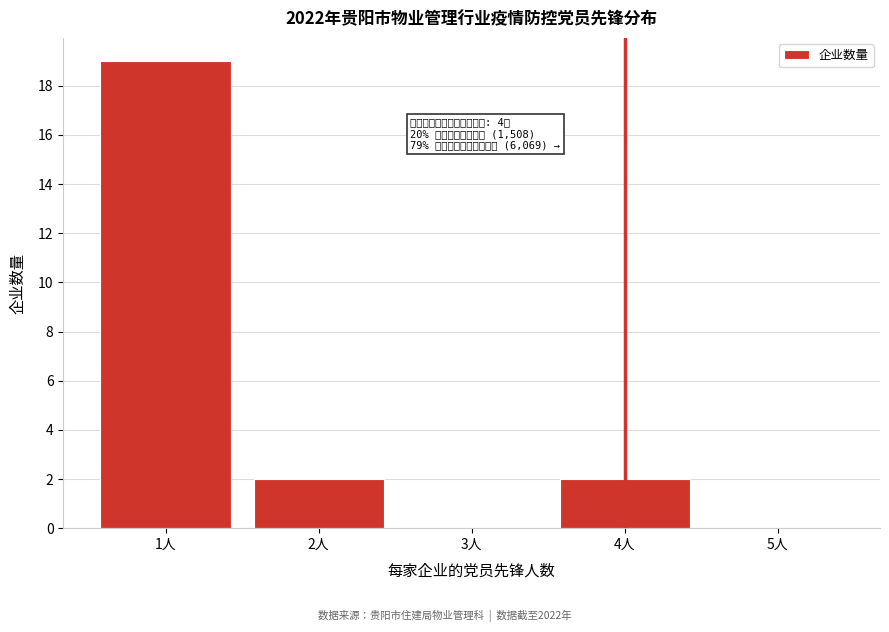

Which range on the x-axis has the tallest bar?

0.5 to 1.5